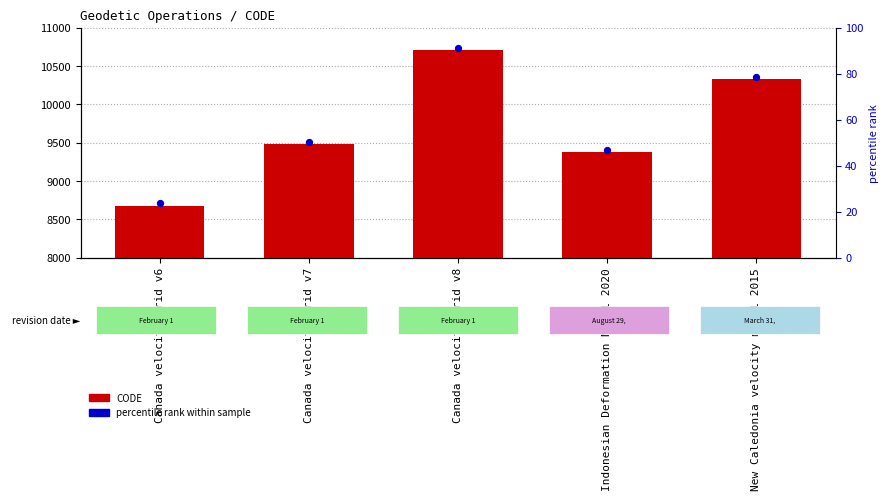

What is the total value across all series at Indonesian Deformation Model 2020?

18780